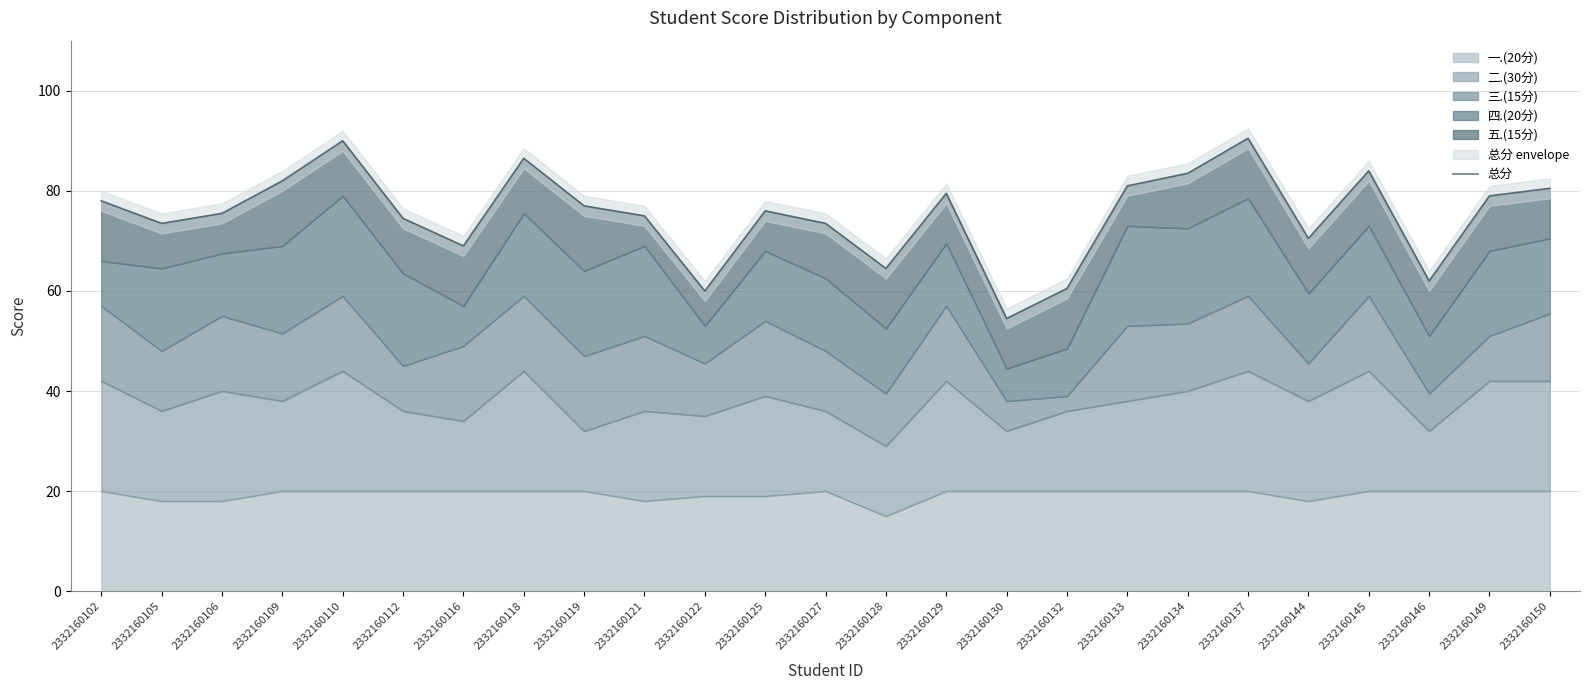

At which category does the chart reach its peak across all series?

2332160137